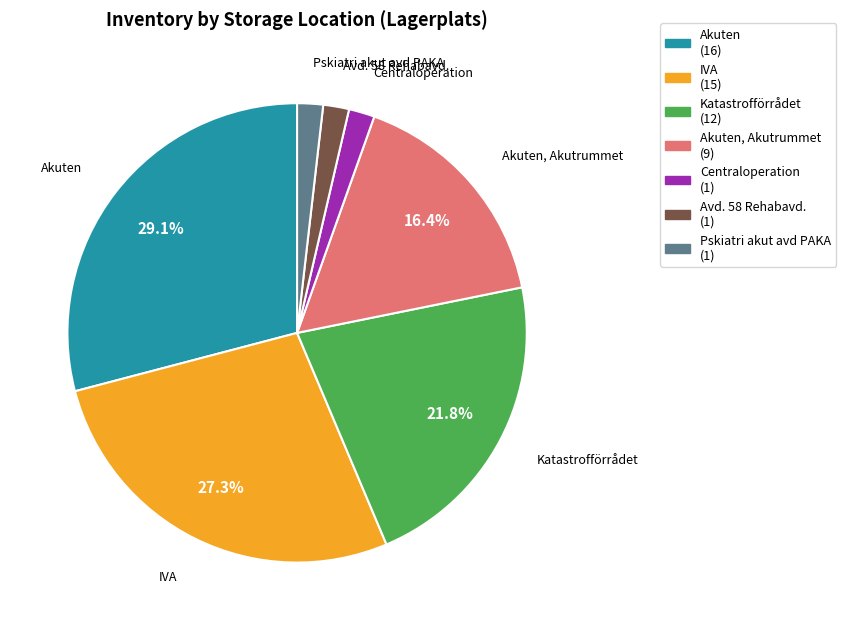

Is there a majority slice in this chart?

No